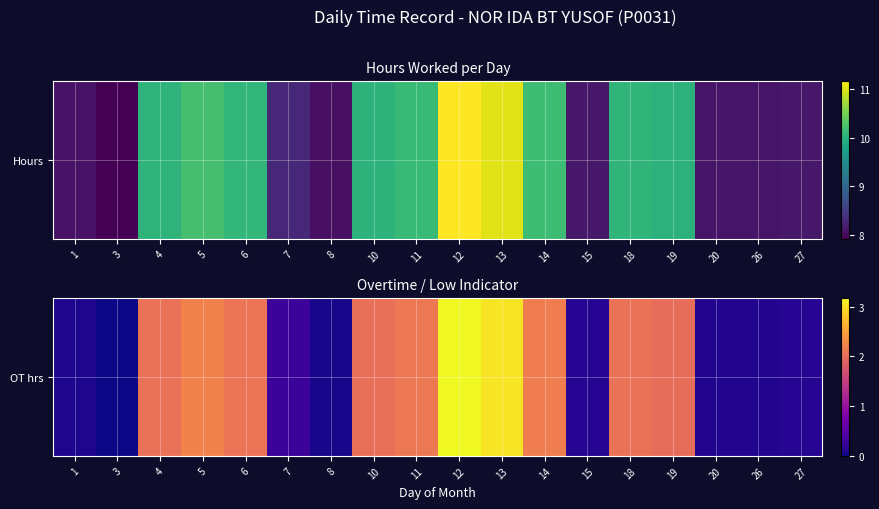

True or false: the data shows 0.1 at 7.

False